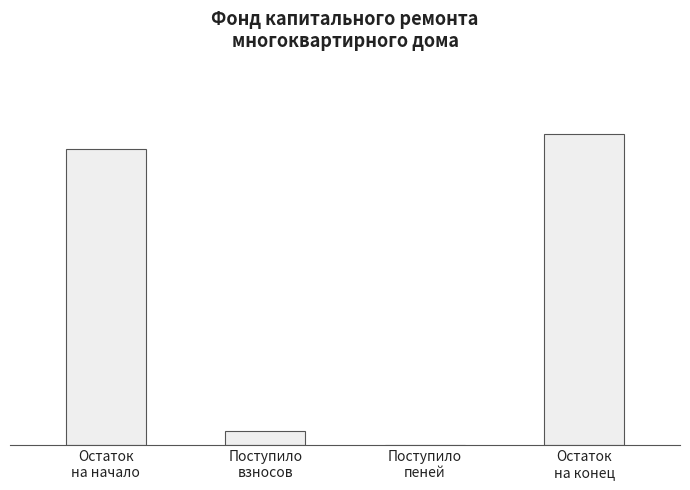

Is it true that the value at Поступило
взносов is 178.9?

False